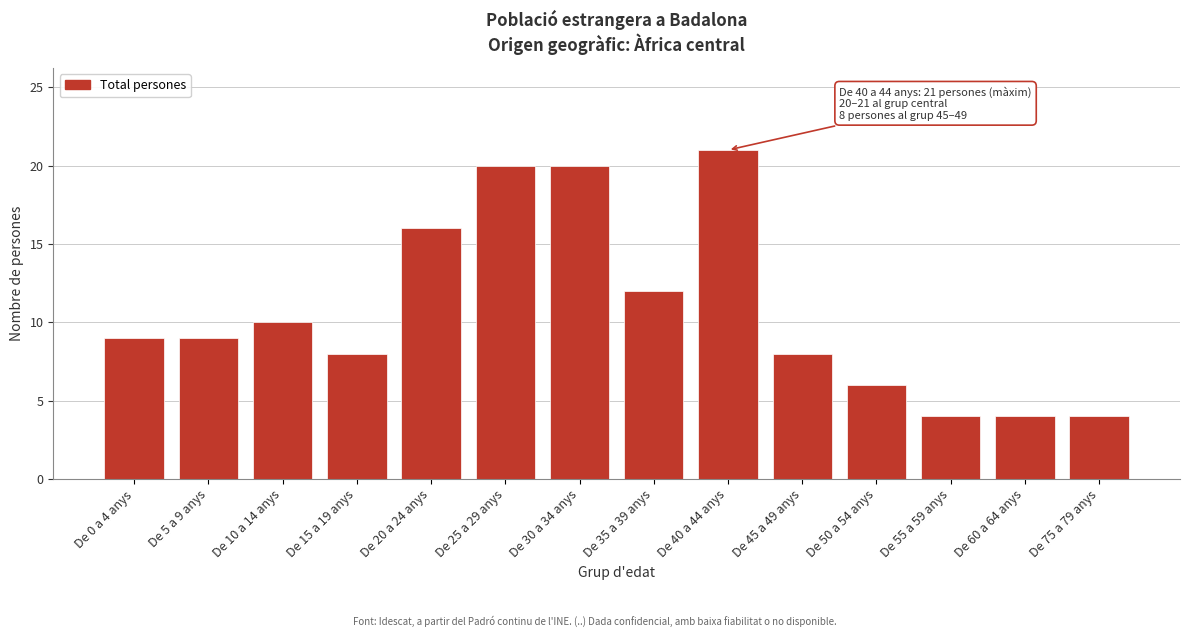

Reading right to left, transcribe all the data shown in this chart.

De 75 a 79 anys=4	De 60 a 64 anys=4	De 55 a 59 anys=4	De 50 a 54 anys=6	De 45 a 49 anys=8	De 40 a 44 anys=21	De 35 a 39 anys=12	De 30 a 34 anys=20	De 25 a 29 anys=20	De 20 a 24 anys=16	De 15 a 19 anys=8	De 10 a 14 anys=10	De 5 a 9 anys=9	De 0 a 4 anys=9